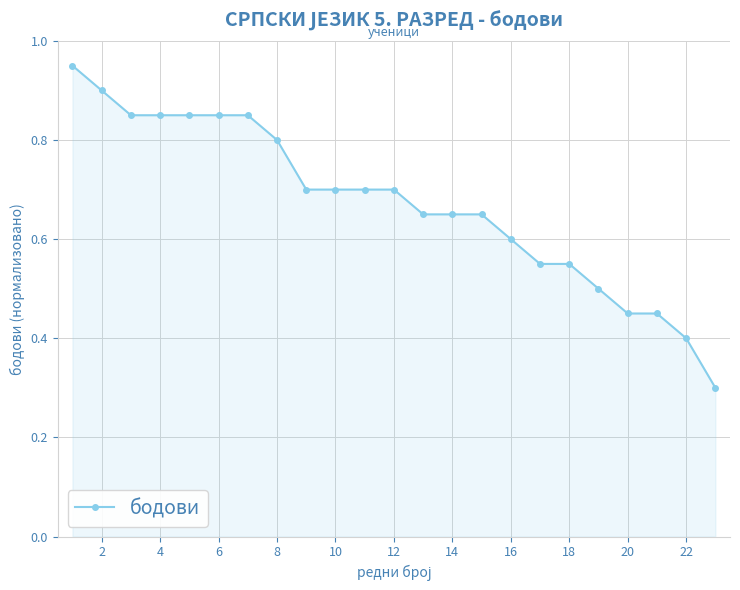

What is the minimum value shown in the chart?

0.3